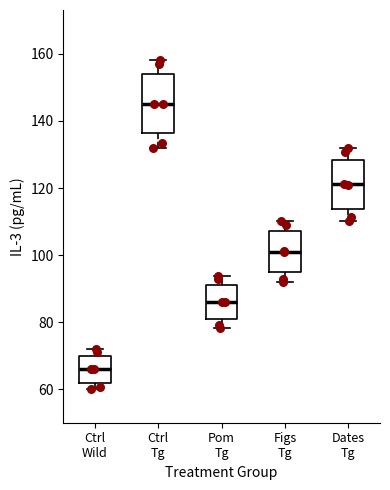

Where is the upper edge of the box for Ctrl Tg on the y-axis? The values are not printed on the chart, so give them approximately, as read against the axis.

154